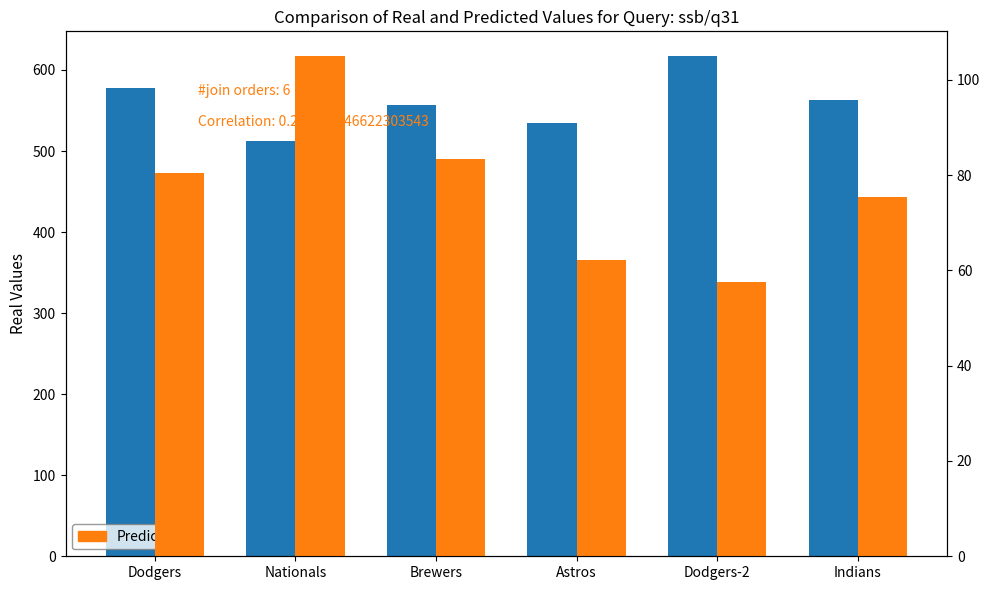

What is the value of the Predicted bar at the 6th from the left?

75.4